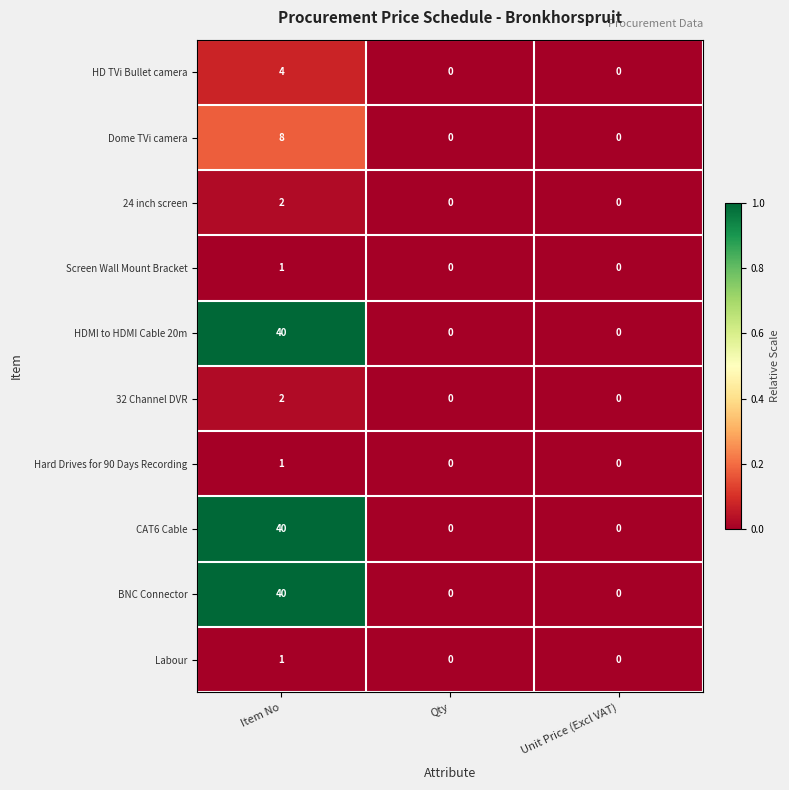

What is the difference between the maximum and second lowest values in the CAT6 Cable series?

40